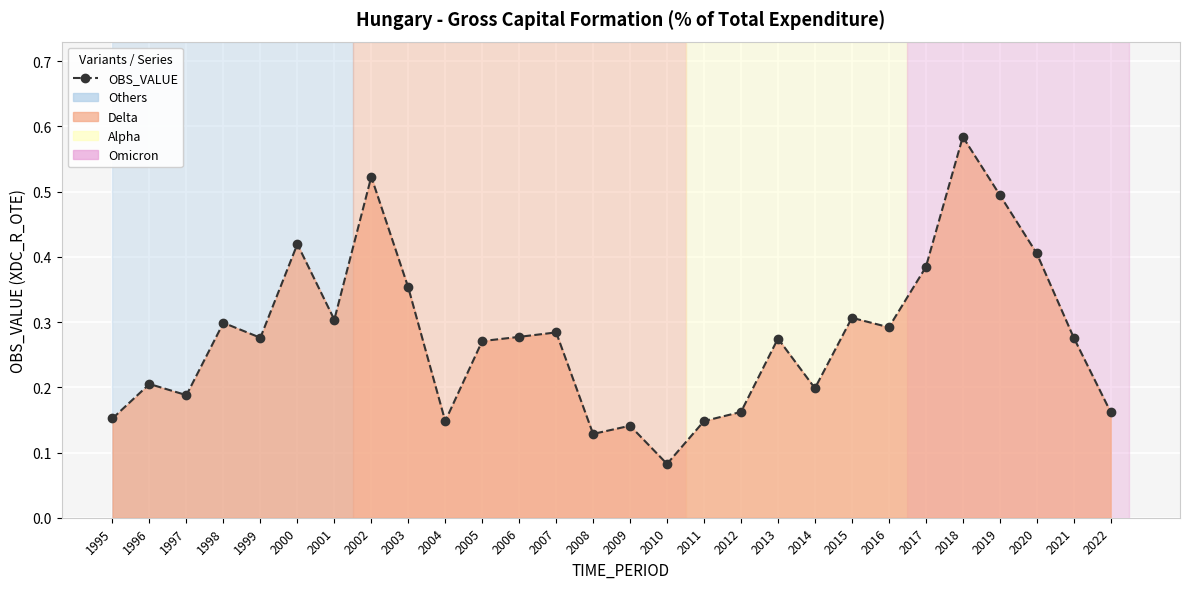

What is the sum of the values at 2010 and 2020?

0.5